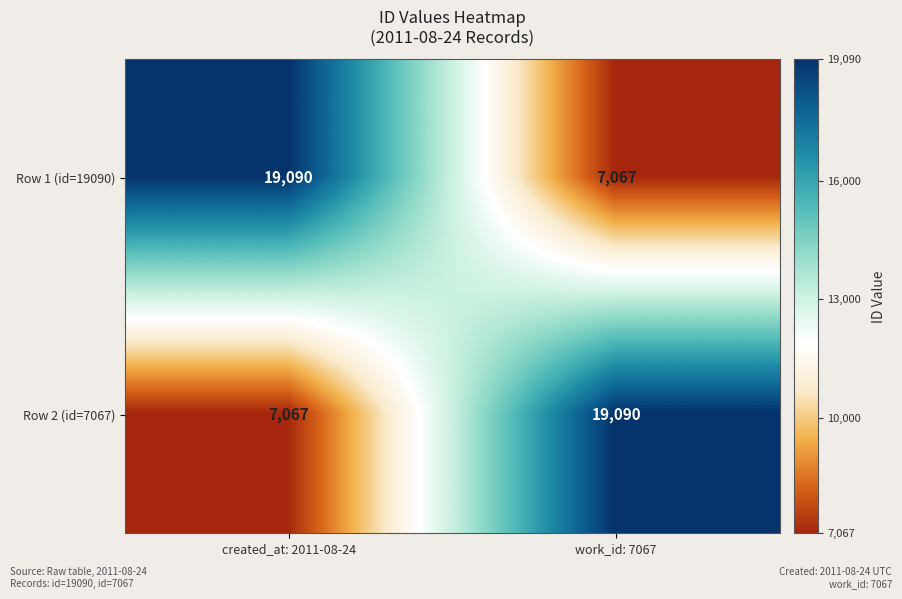

Is the value of Row 2 (id=7067) at created_at: 2011-08-24 greater than the value of Row 1 (id=19090) at created_at: 2011-08-24?

No